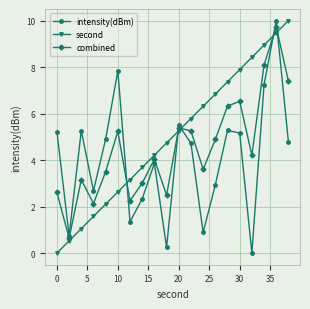

How many values in the second series are below 5?

10